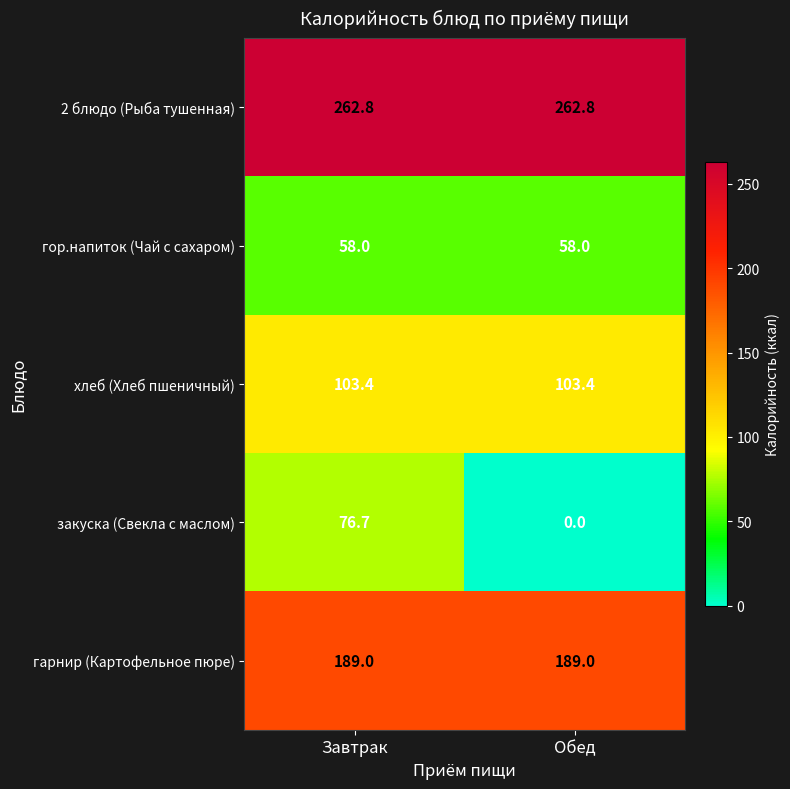

Reading left to right, what are all the values shown in this chart?

2 блюдо (Рыба тушенная): Завтрак=262.8	Обед=262.8
гор.напиток (Чай с сахаром): Завтрак=58.0	Обед=58.0
хлеб (Хлеб пшеничный): Завтрак=103.4	Обед=103.4
закуска (Свекла с маслом): Завтрак=76.7	Обед=0.0
гарнир (Картофельное пюре): Завтрак=189.0	Обед=189.0